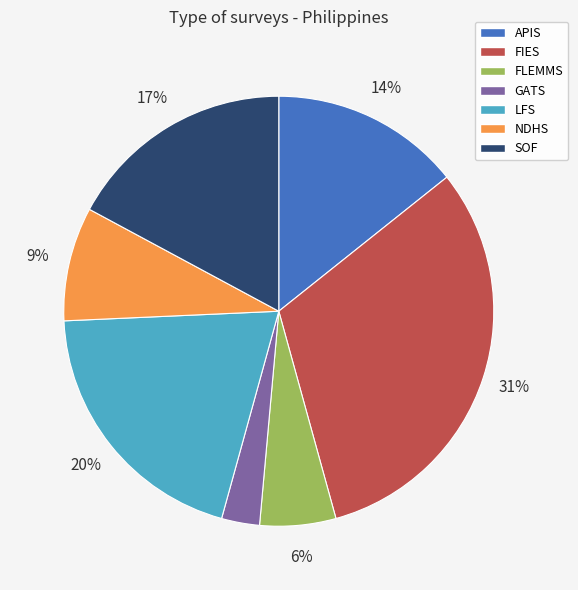

To the nearest percent, what is the difference between the LFS and APIS slice percentages?

6%